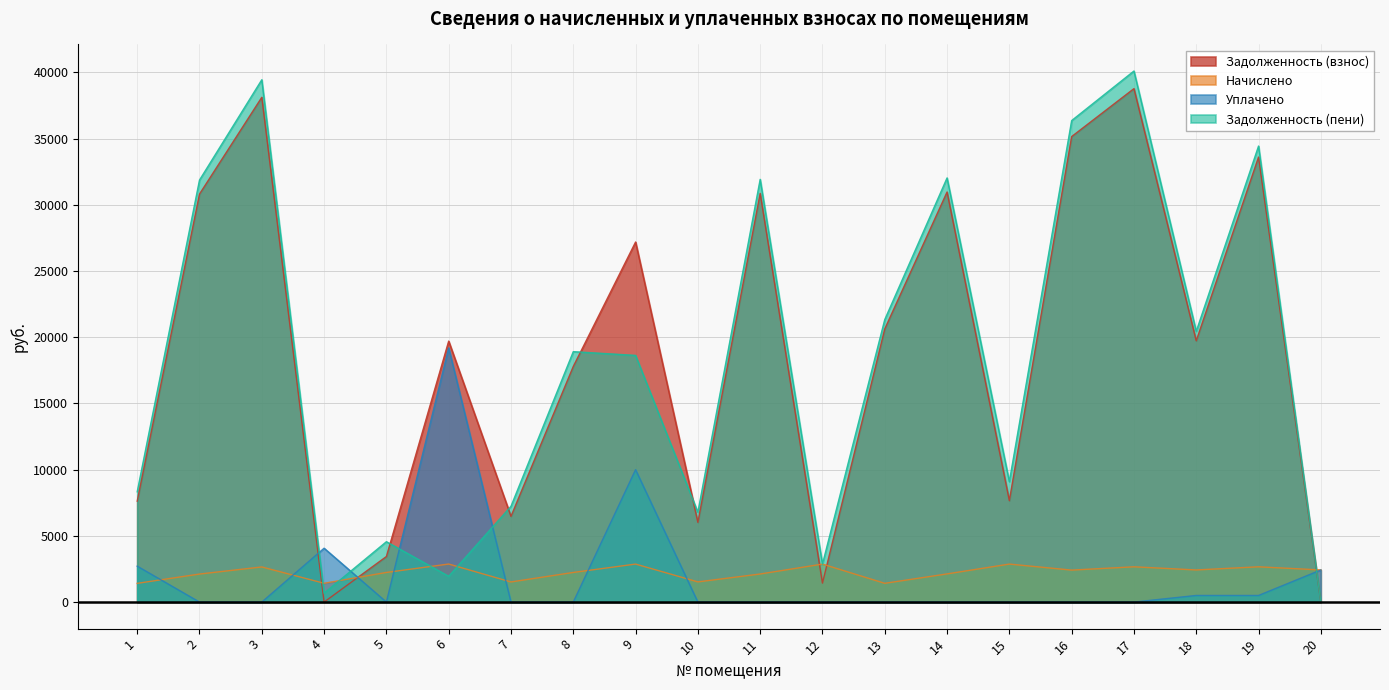

What is the maximum value shown in the chart?

40113.0